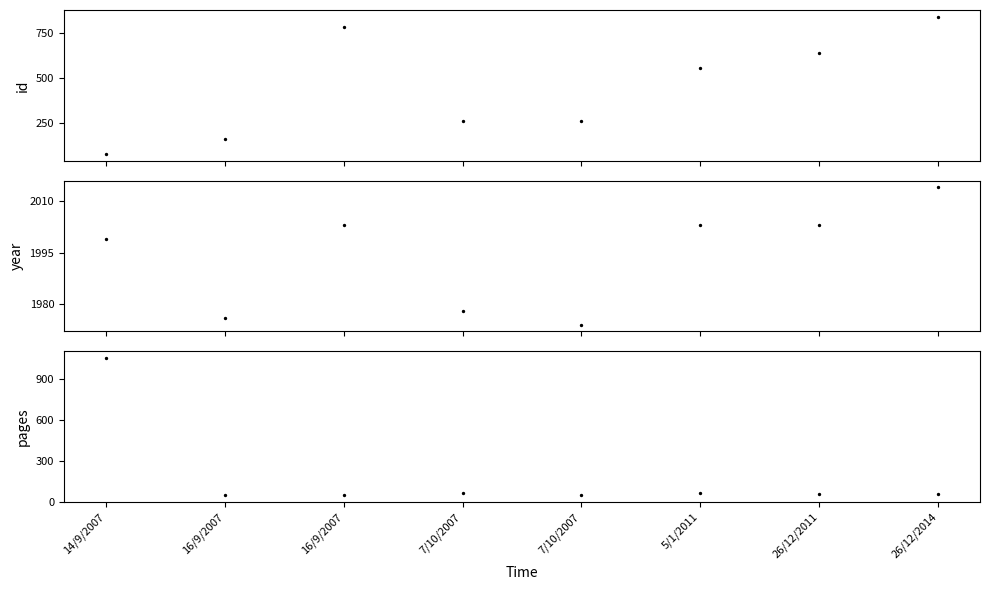

Which series has the largest total across all categories?

year